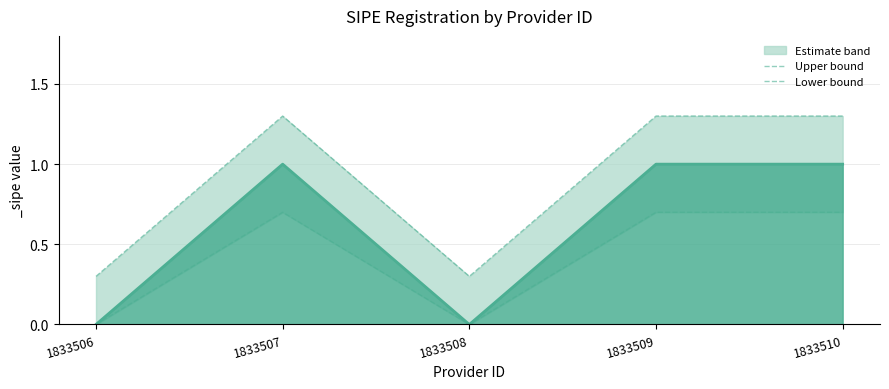

Reading left to right, extract all data points from this chart.

Upper bound: 0.3	1.3	0.3	1.3	1.3
Lower bound: 0.0	0.7	0.0	0.7	0.7